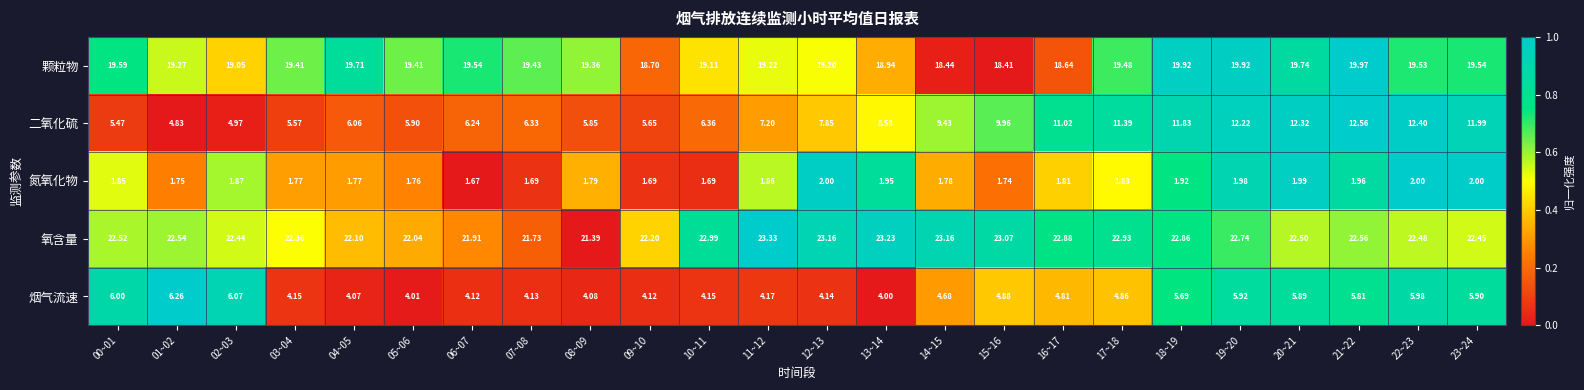

Which series has the largest total across all categories?

氧含量